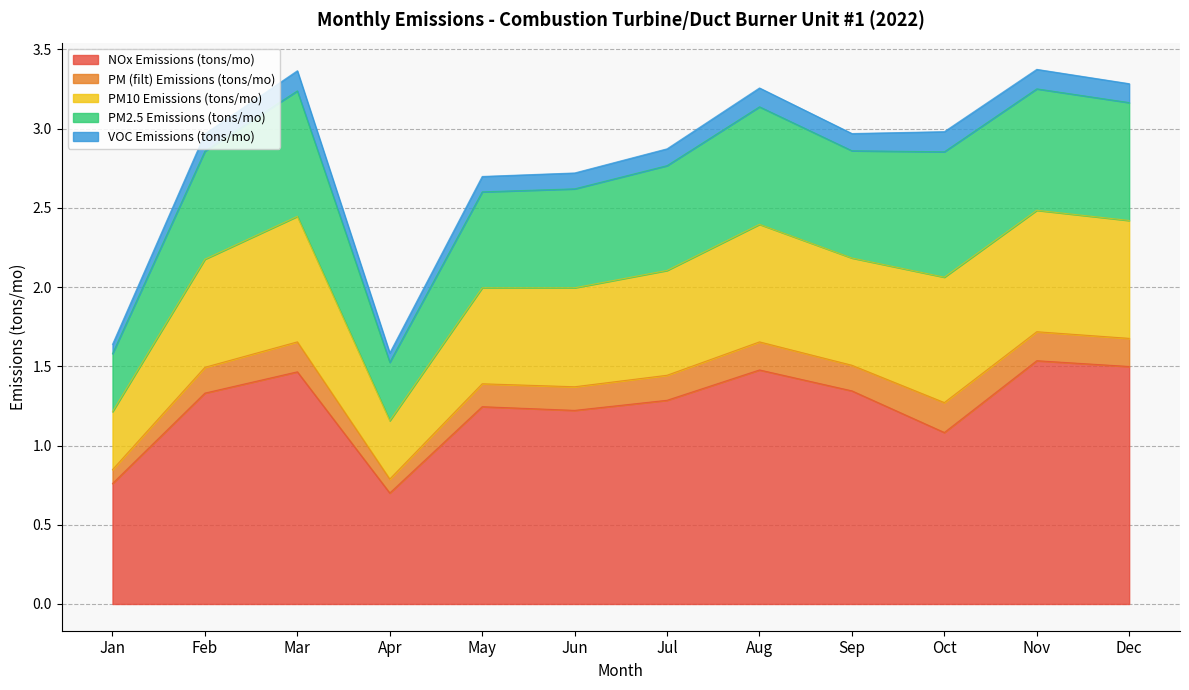

How many PM2.5 Emissions (tons/mo) values are between 0 and 1?

12